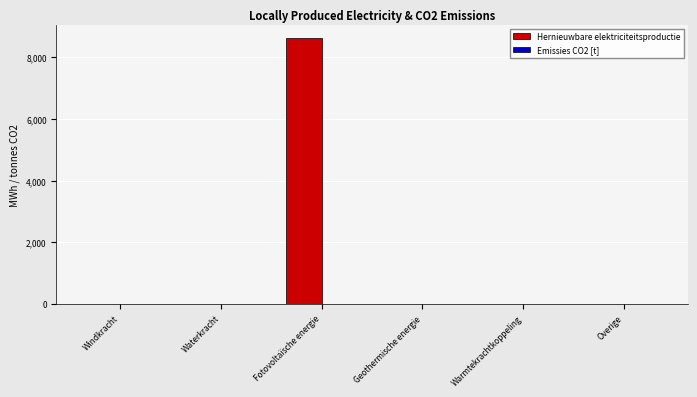

Between Fotovoltaïsche energie and Geothermische energie, which is larger?

Fotovoltaïsche energie